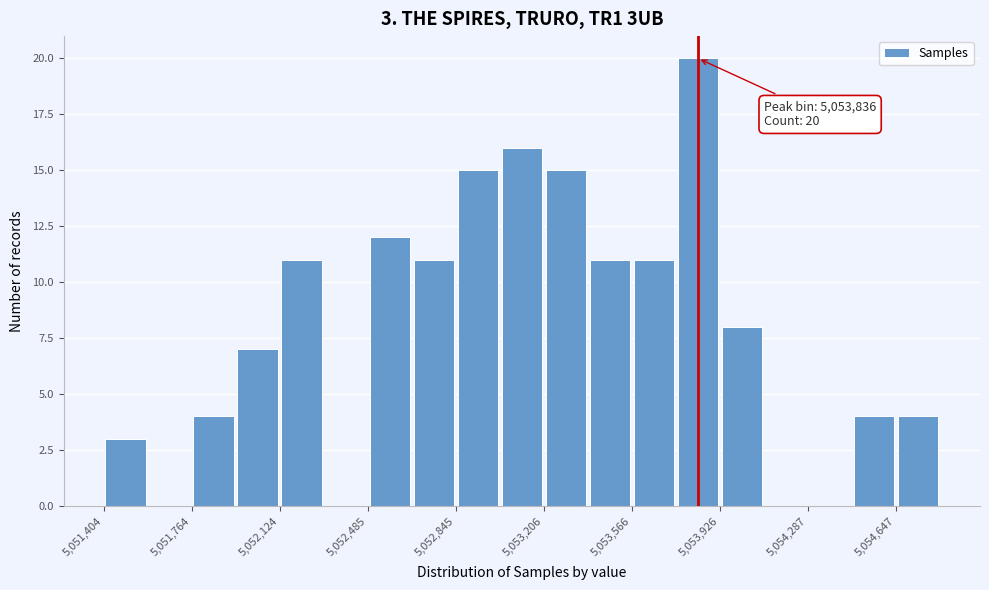

Around what value on the x-axis is the tallest bar? Give the approximate position of its centre, as read against the axis.

5053850